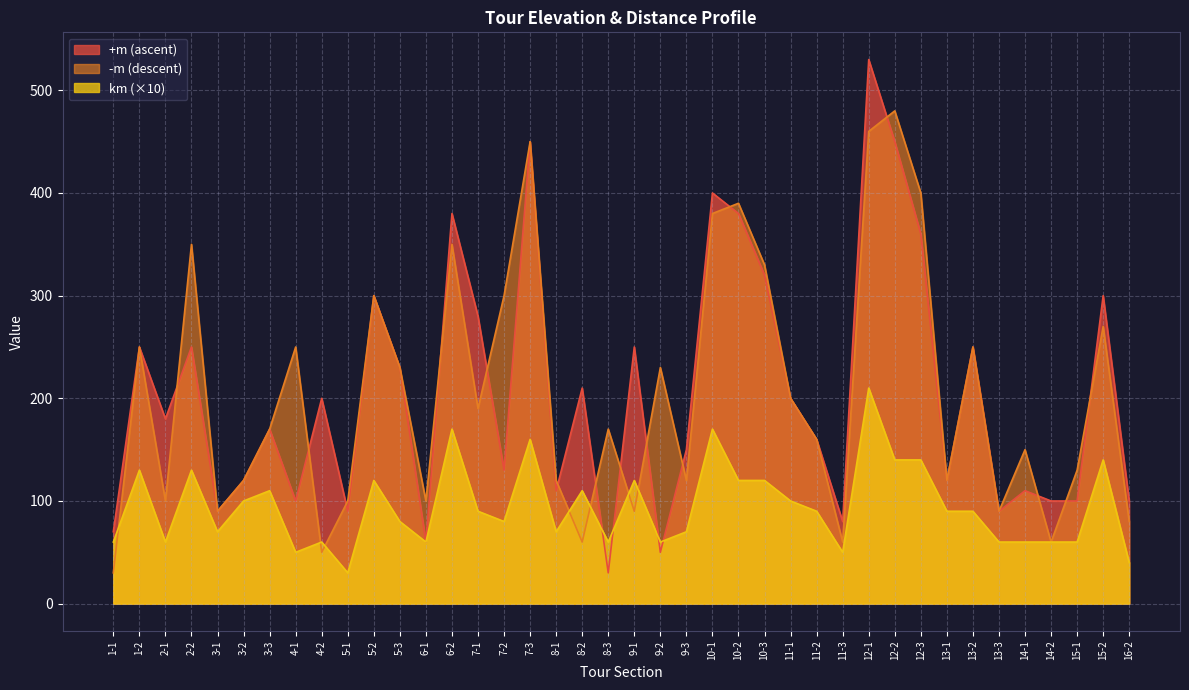

What is the sum of all +m values?

8200